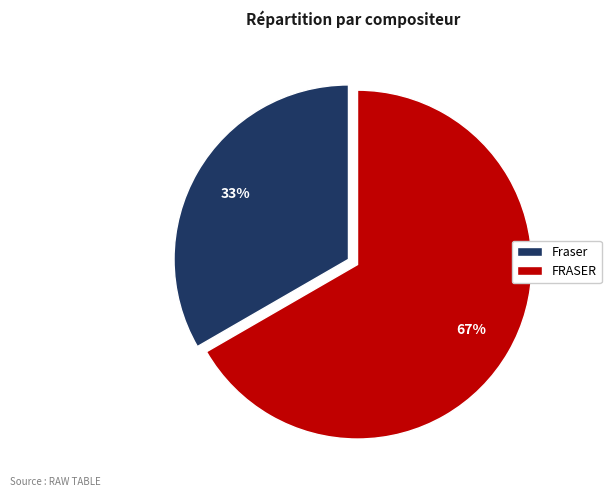

Which has a higher value, Fraser or FRASER?

FRASER